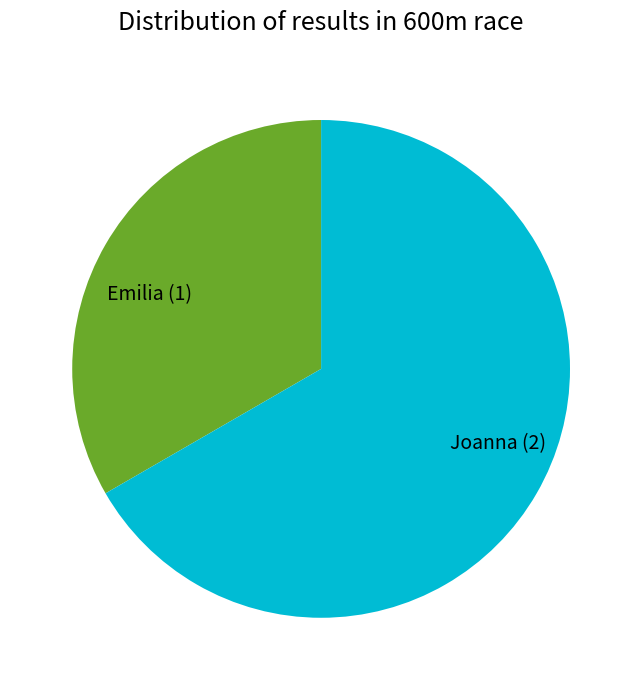

Is it true that Emilia is 33% of the pie?

True